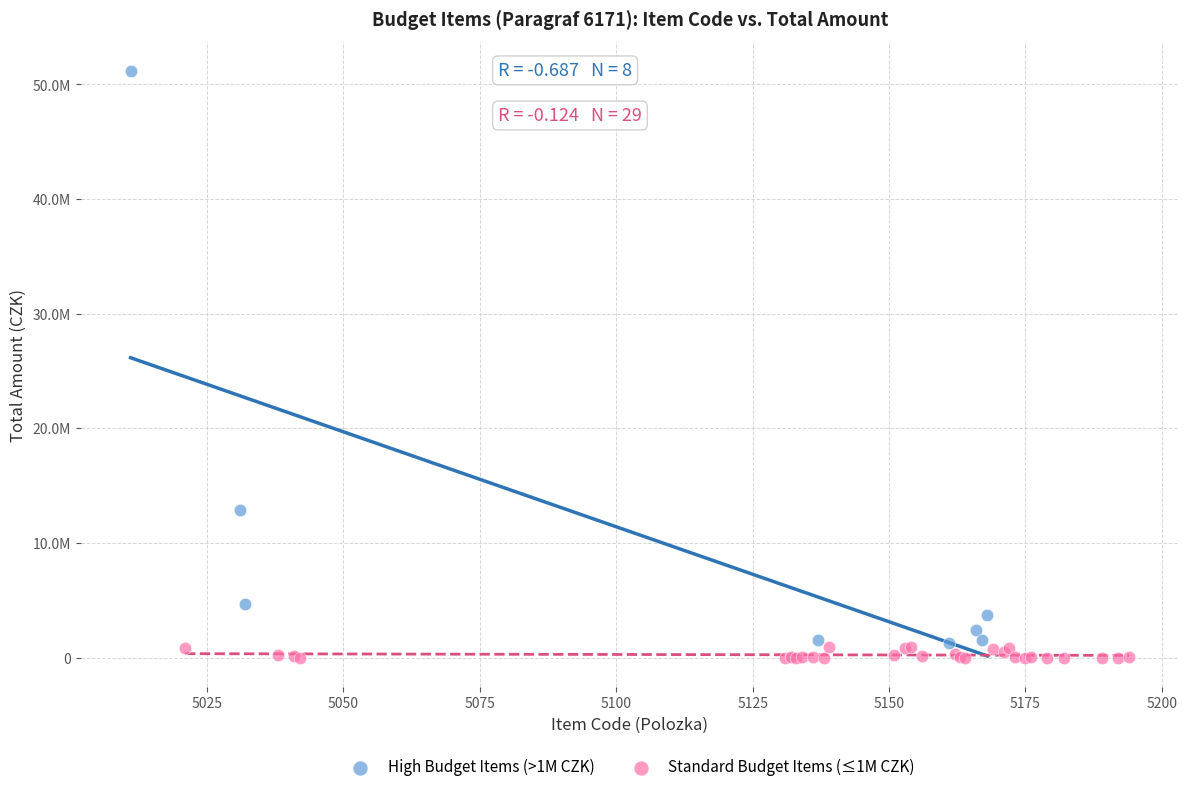

What are all the series names shown in the legend?

High Budget Items (>1M CZK), Standard Budget Items (≤1M CZK)